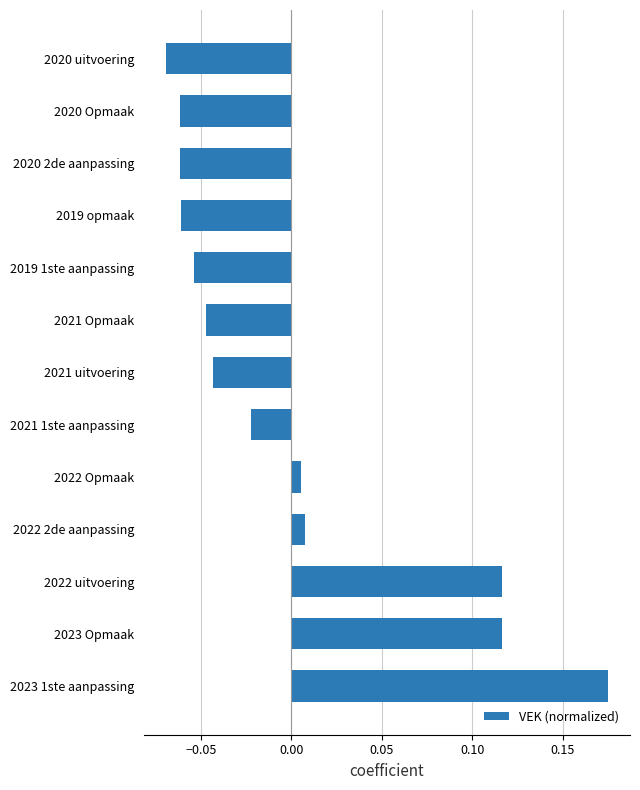

The chart shows a value of -0.1 at 2021 uitvoering. True or false?

False